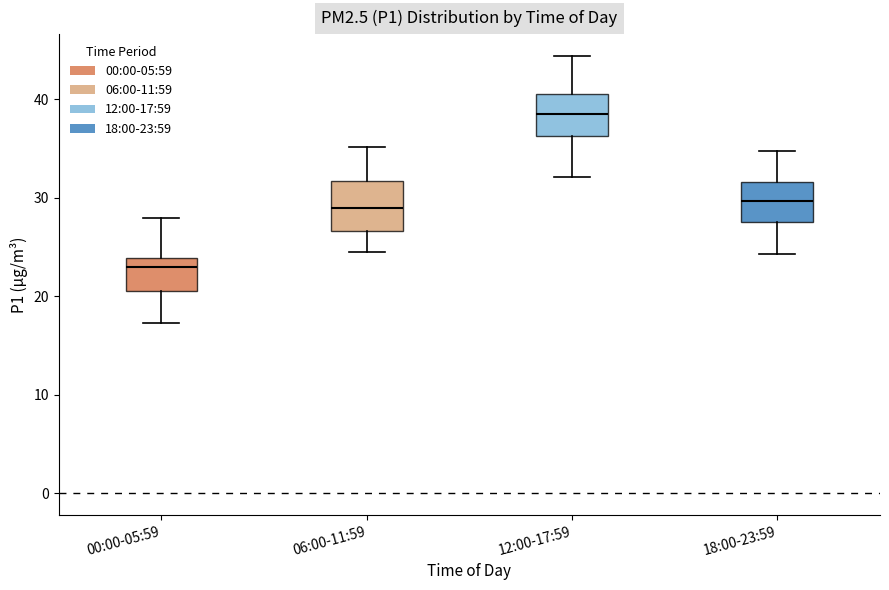

Where does the median line of the box for 00:00-05:59 sit on the y-axis? The values are not printed on the chart, so give them approximately, as read against the axis.

23